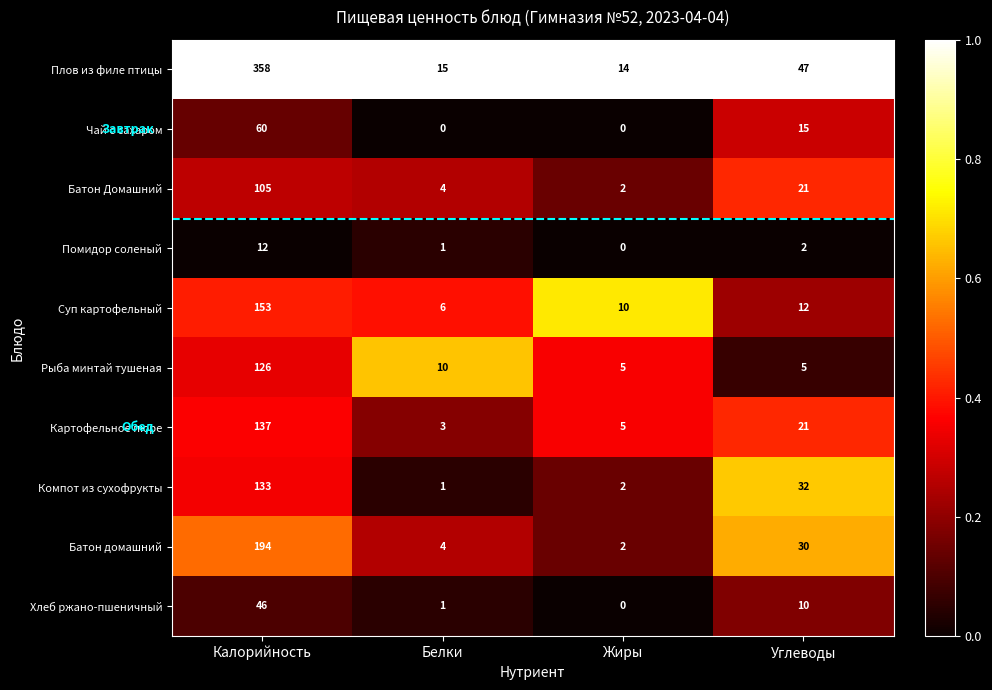

Is it true that Батон Домашний equals 63 at Калорийность?

False